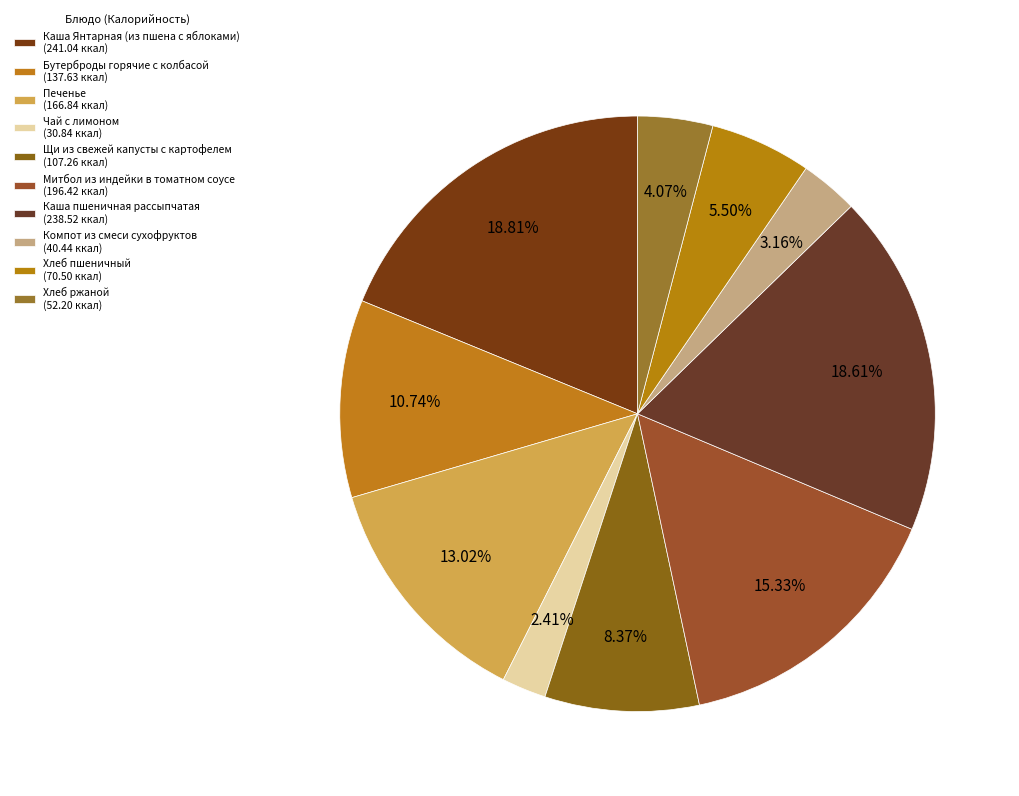

How many slices are in this pie chart?

10